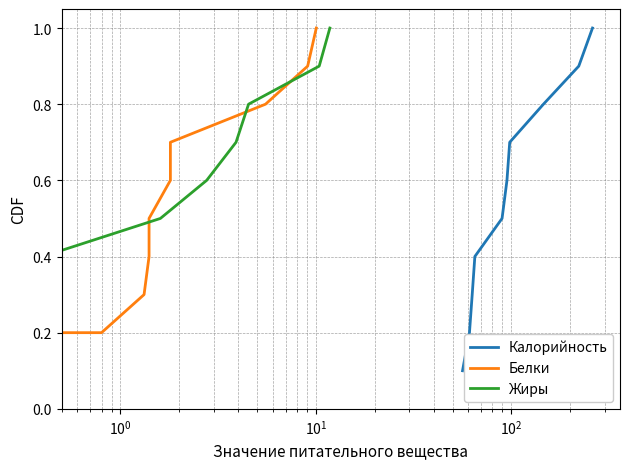

Is the value of Жиры at 9 greater than the value of Калорийность at $\mathdefault{10^{3}}$?

Yes